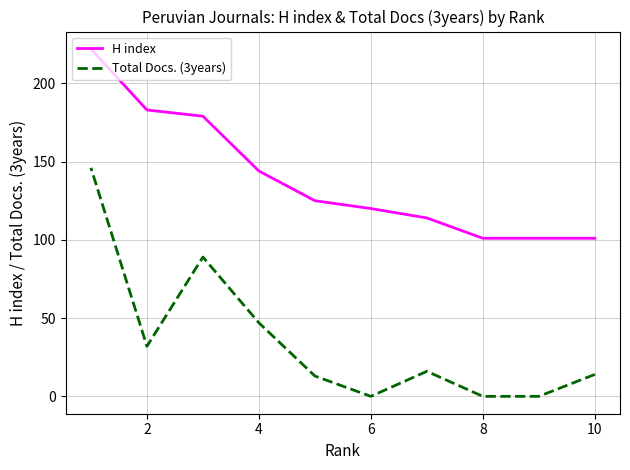

What is the sum of all H index values?

1390